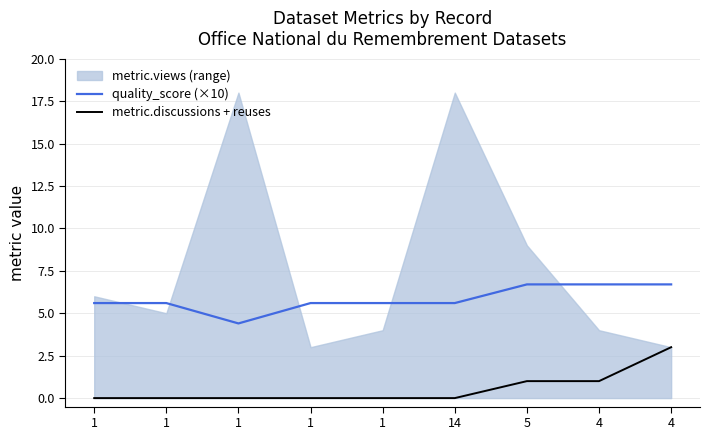

At which category does quality_score (×10) reach its first local valley?

1